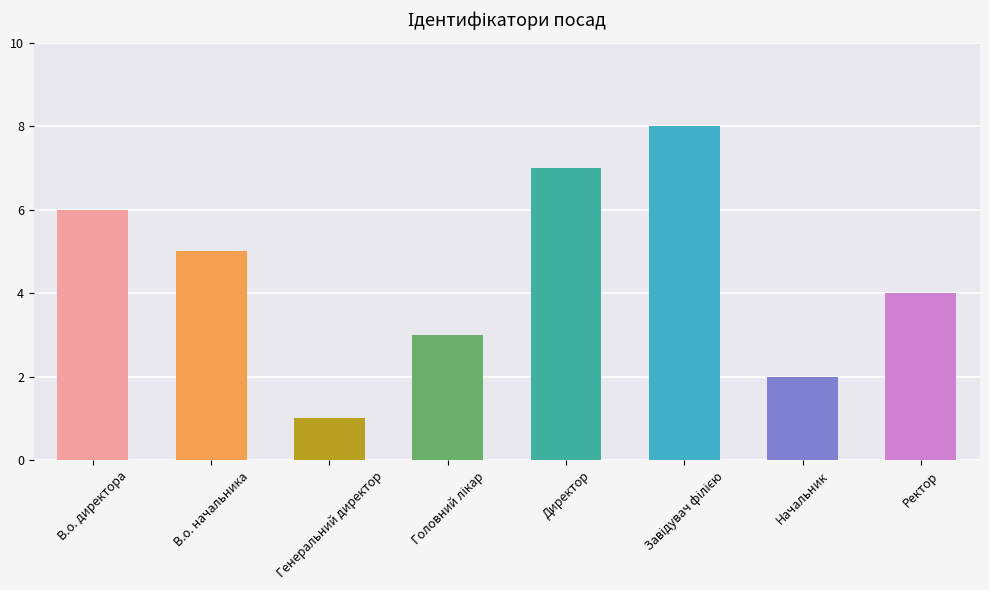

Is it true that the value at Ректор is 1?

False